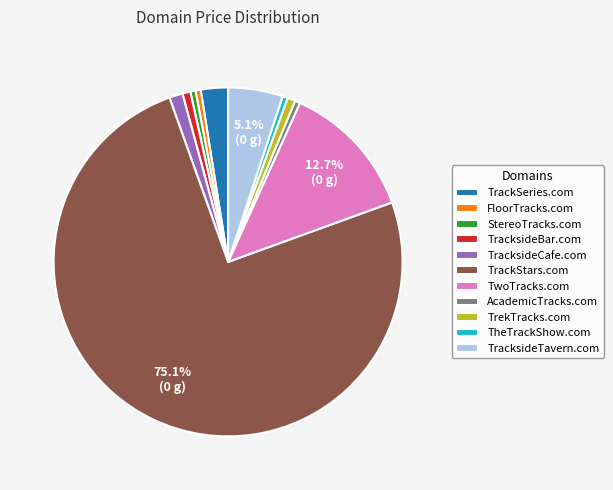

Do TwoTracks.com and StereoTracks.com together represent more than half of the pie?

No